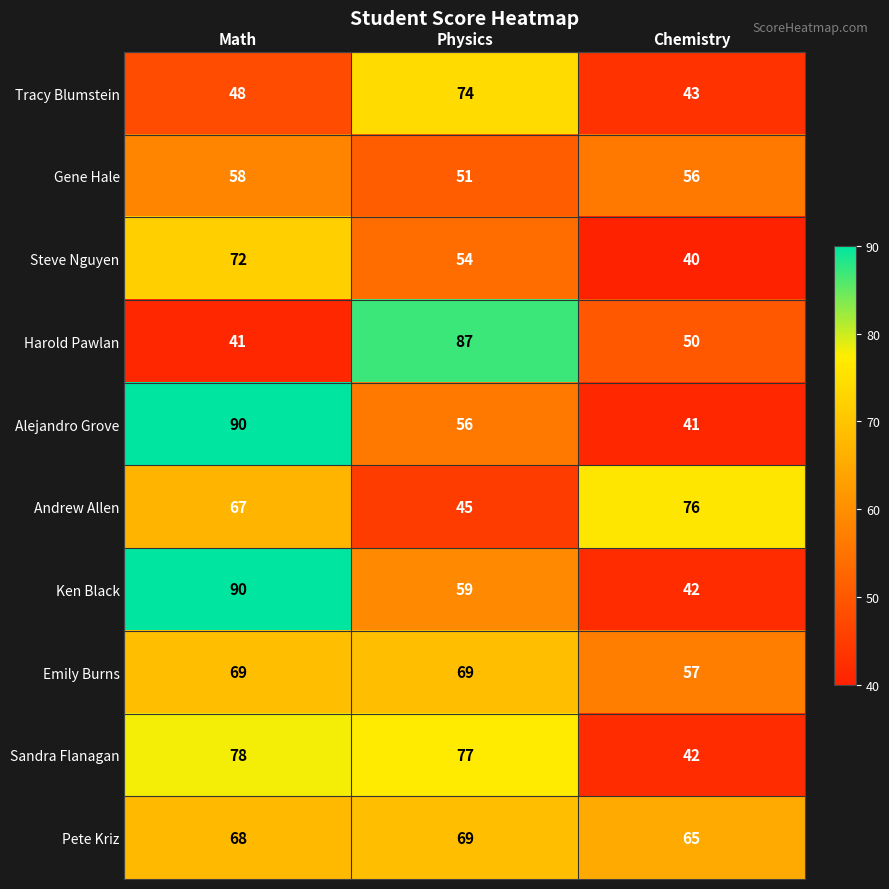

What is the average value of the Emily Burns series?

65